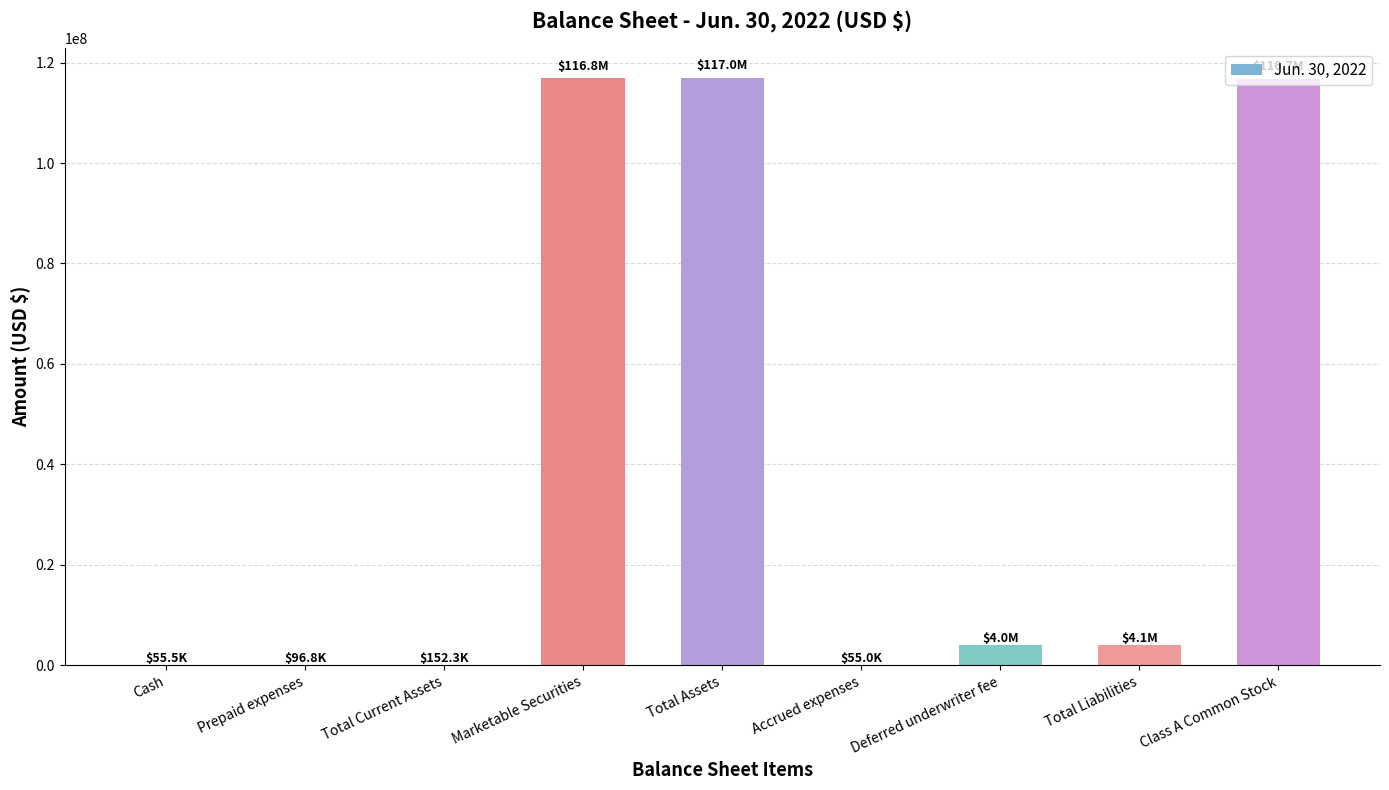

True or false: the data shows 116840564 at Marketable Securities.

True